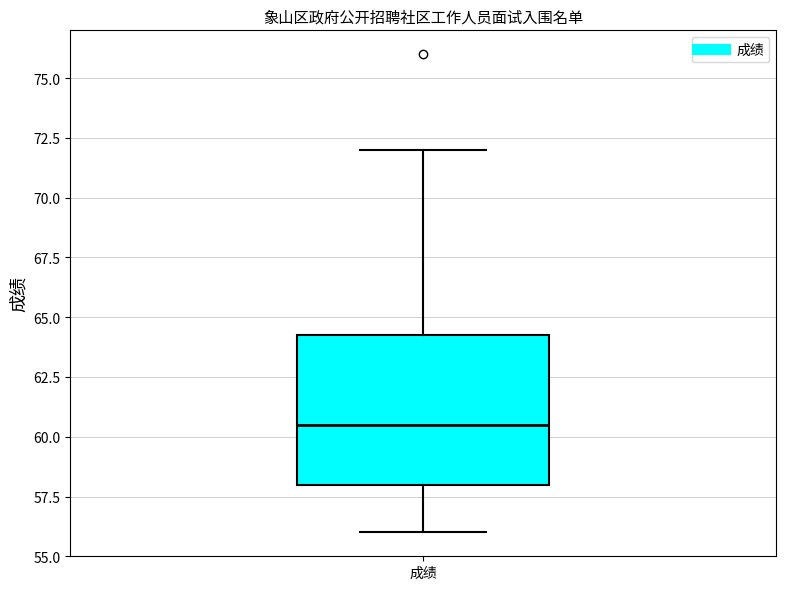

Where does the upper whisker of the box for 成绩 end on the y-axis? The values are not printed on the chart, so give them approximately, as read against the axis.

72.0